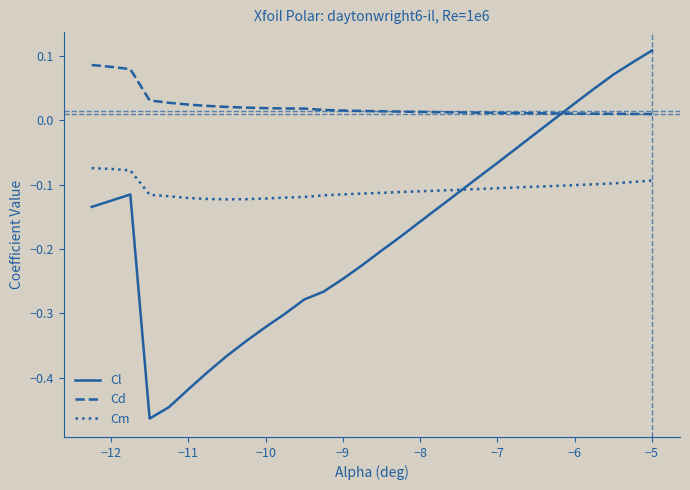

Which series has the largest total across all categories?

Cd